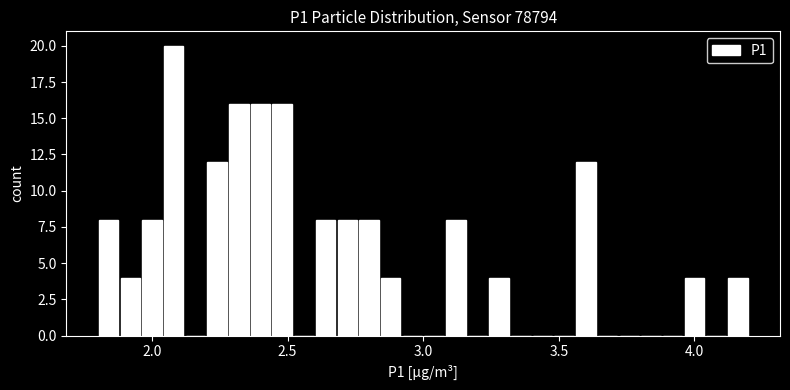

Around what value on the x-axis is the tallest bar? Give the approximate position of its centre, as read against the axis.

2.10